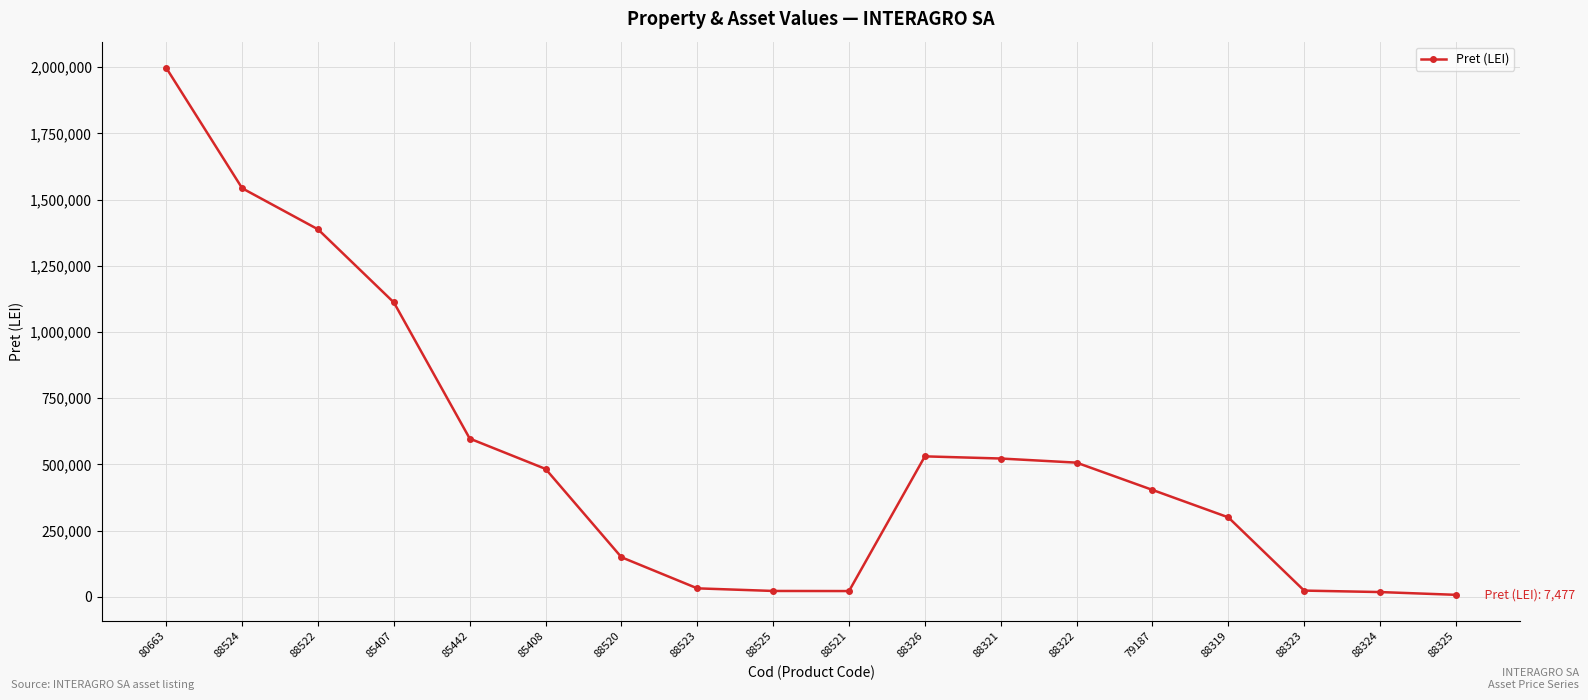

Between 88522 and 85408, which is larger?

88522